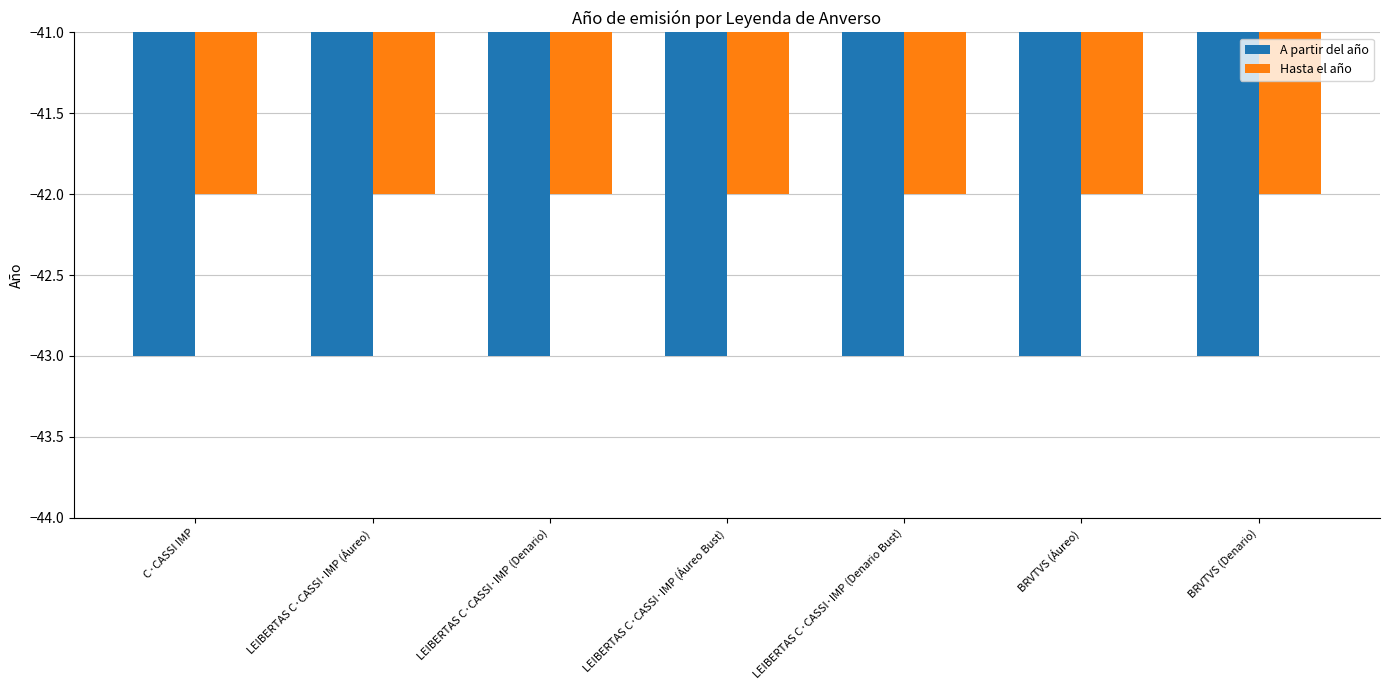

What is the value of the A partir del año bar at the 5th from the left?

-43